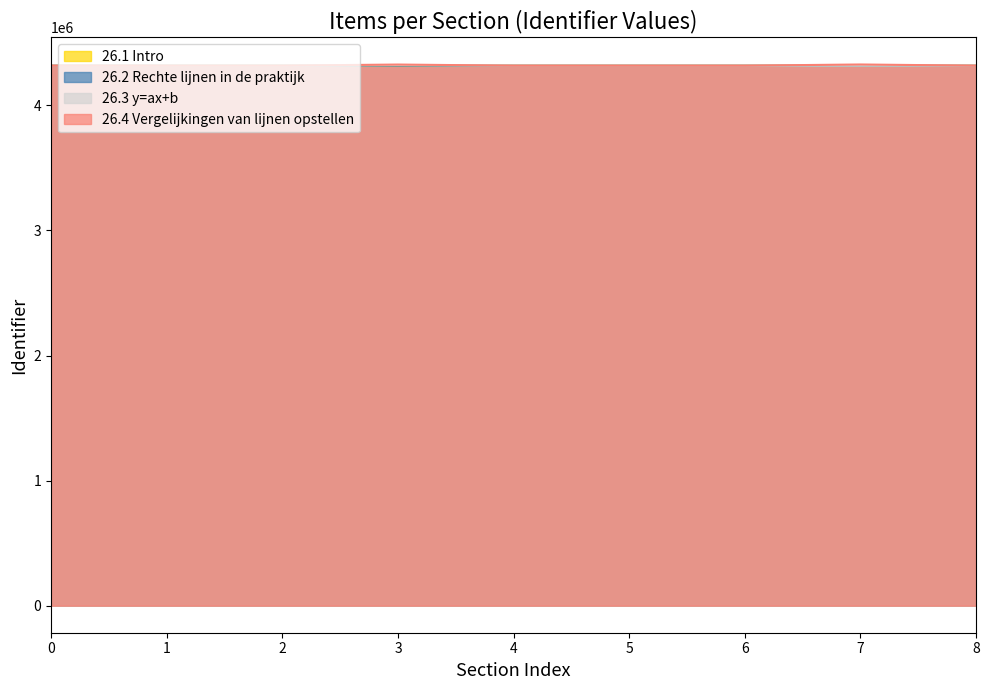

True or false: 26.4 Vergelijkingen van lijnen opstellen has more than 2 interior local peaks.

True